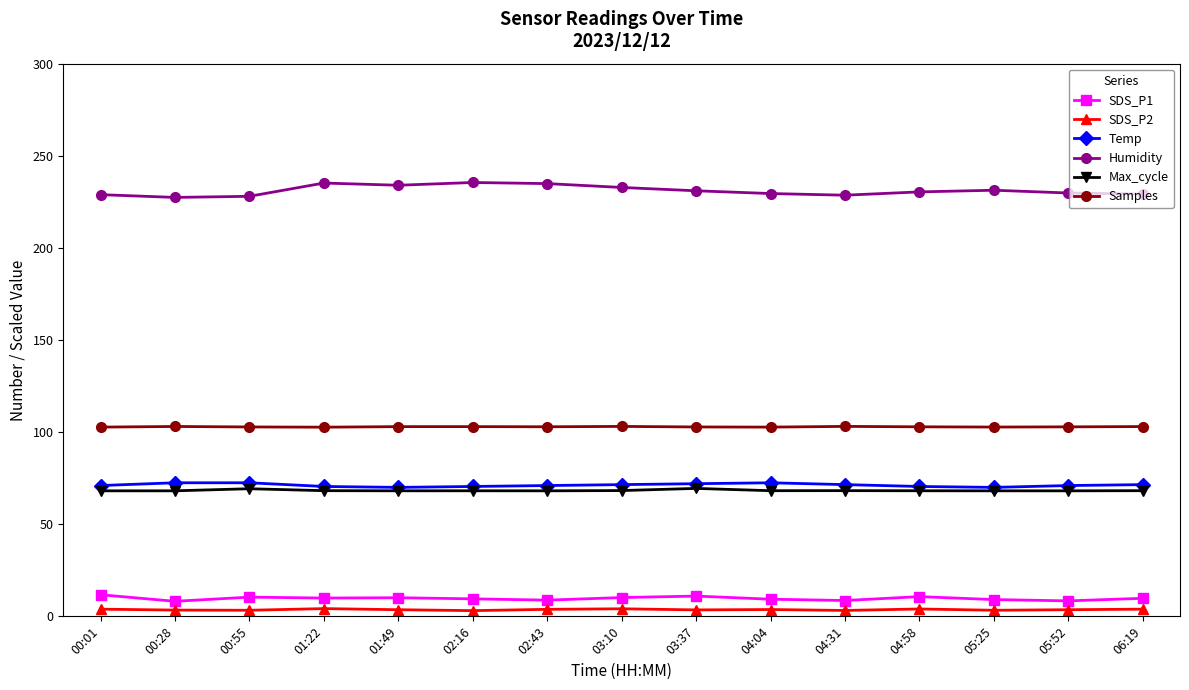

Which series has the largest range (max minus min)?

Humidity